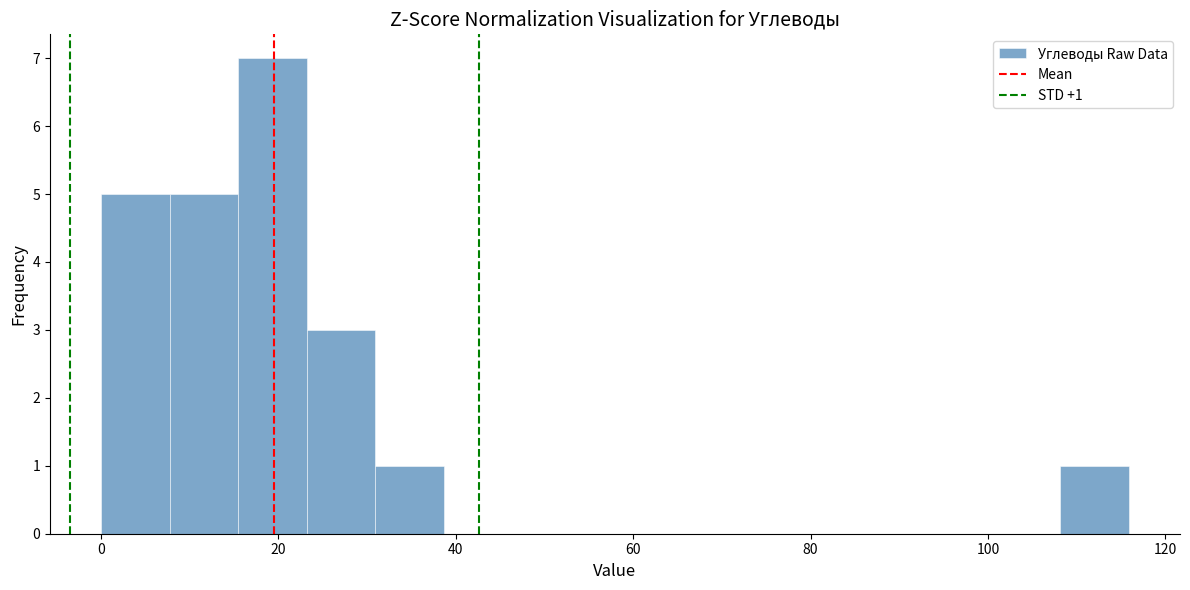

Around what value on the x-axis is the tallest bar? Give the approximate position of its centre, as read against the axis.

20